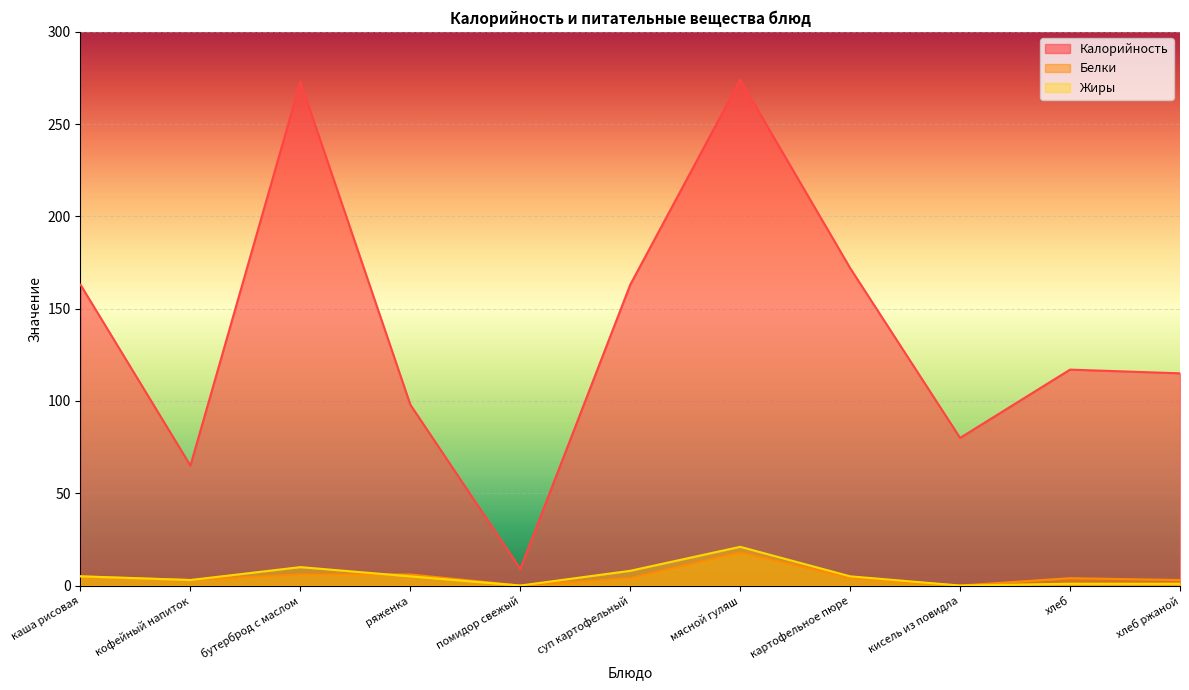

Which category has the lowest value in the Жиры series?

помидор свежый